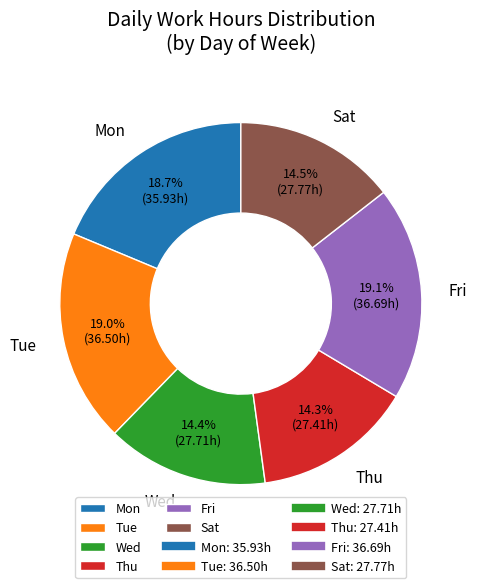

Does any single category account for the majority?

No